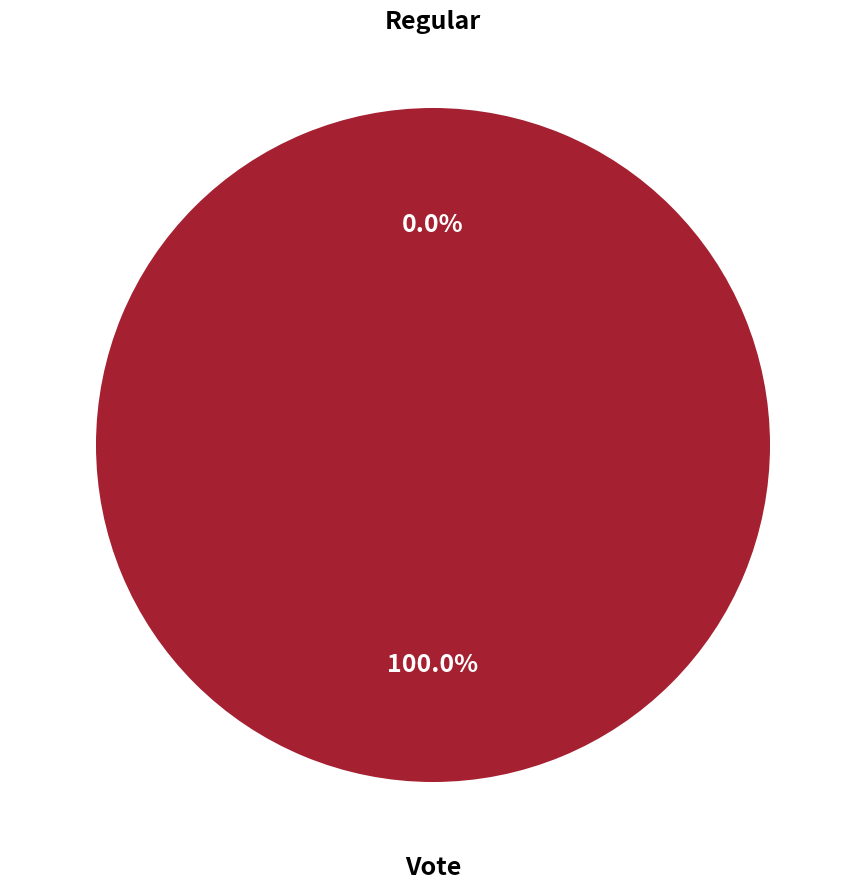

Which has a higher value, Regular or Vote?

Vote